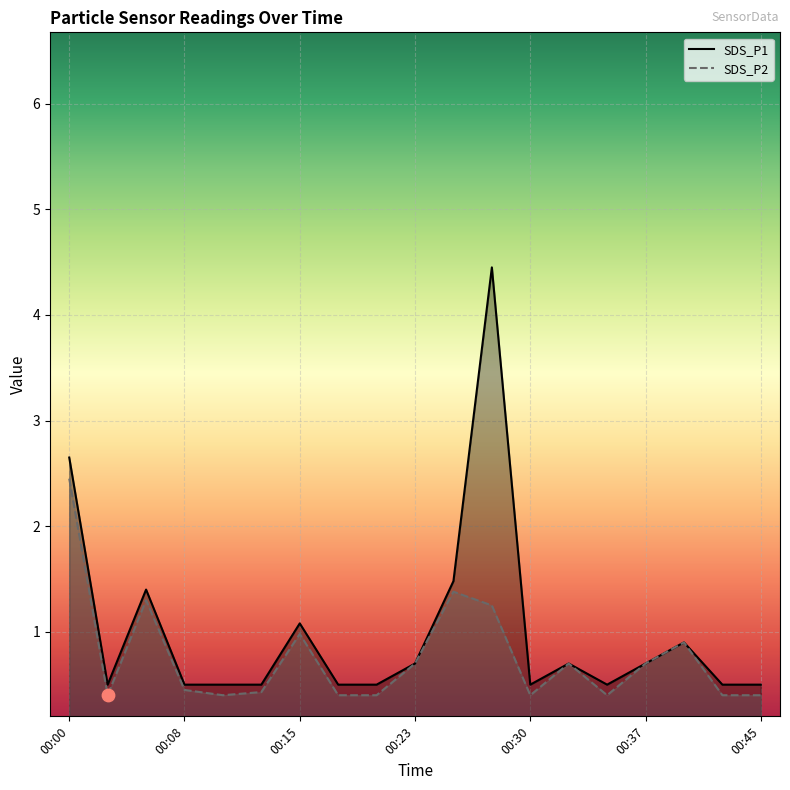

At how many categories does at least one series exceed 0?

19